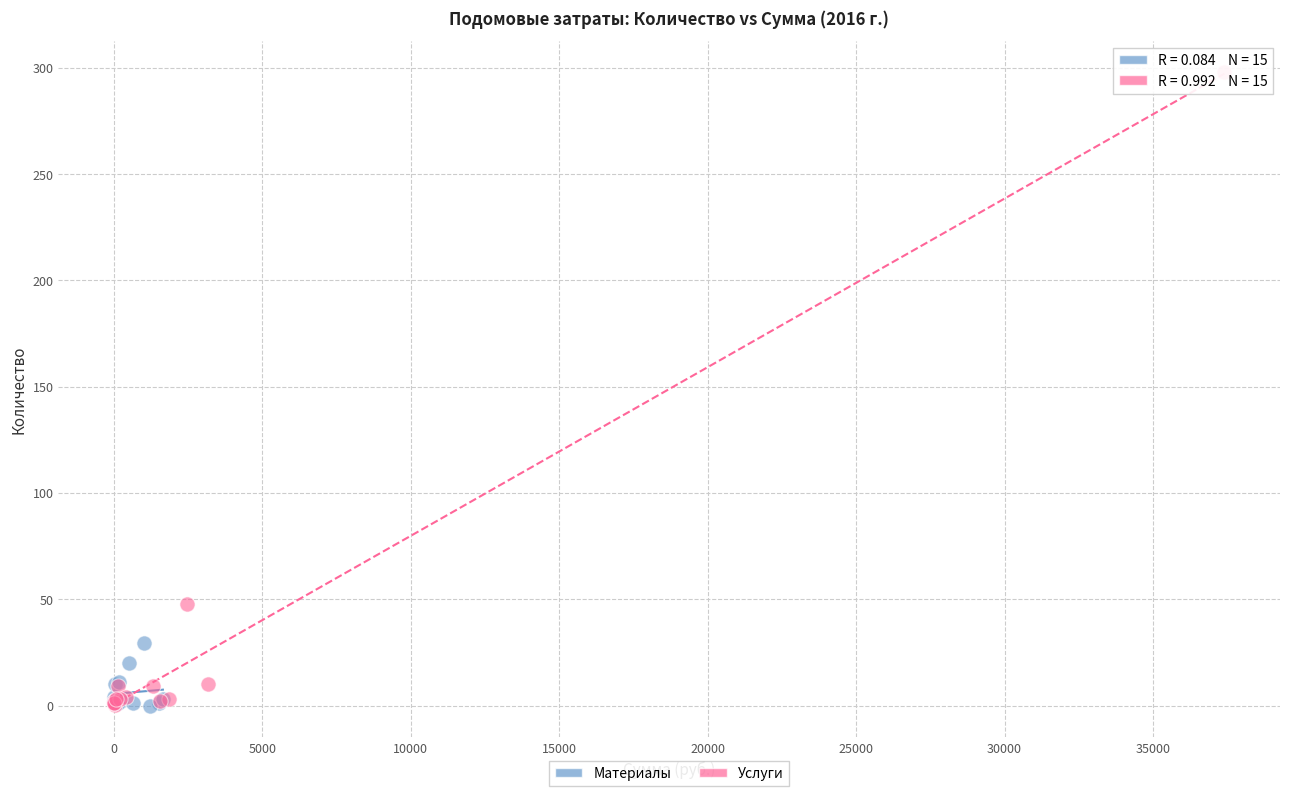

What are all the series names shown in the legend?

Материалы, Услуги